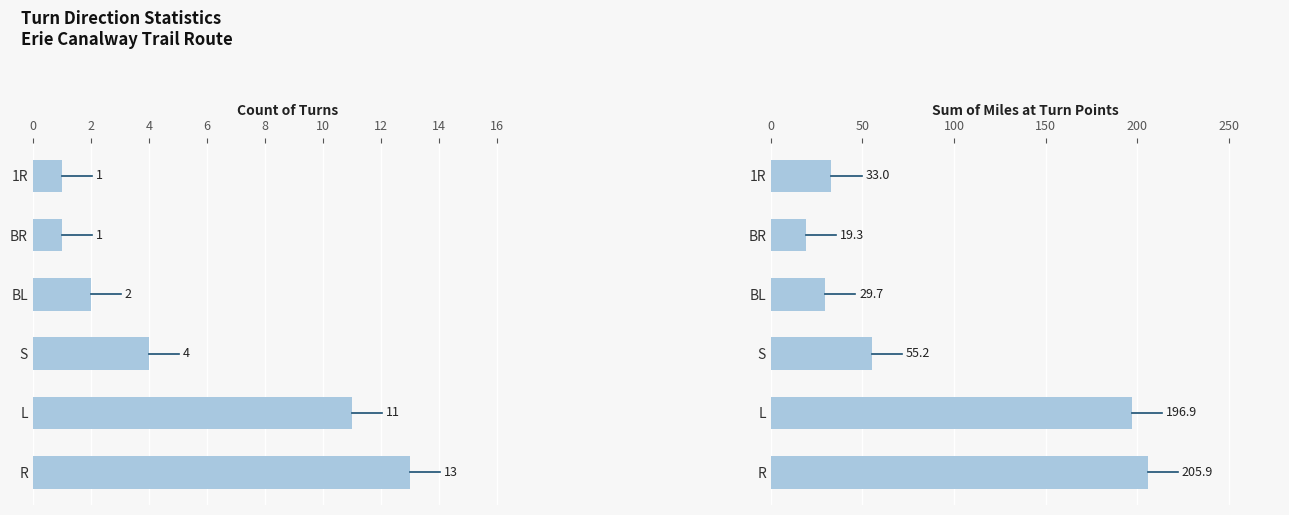

The value of Count of Turns at BR is 0.3. True or false?

False